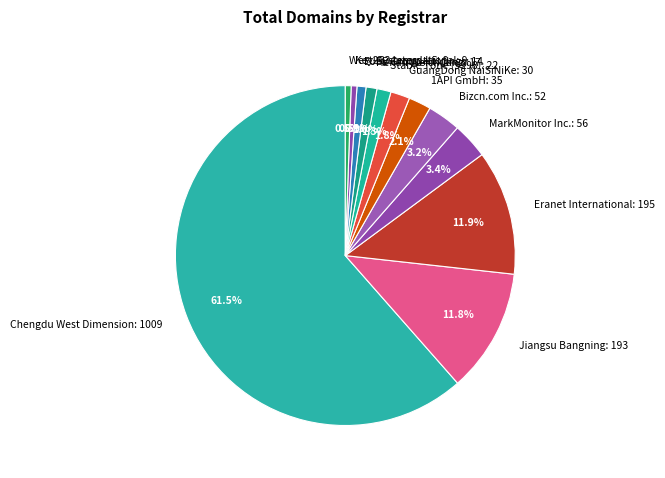

Combined, do Stable Tone (9998): 22 and GuangDong NaiSiNiKe: 30 account for over 50%?

No